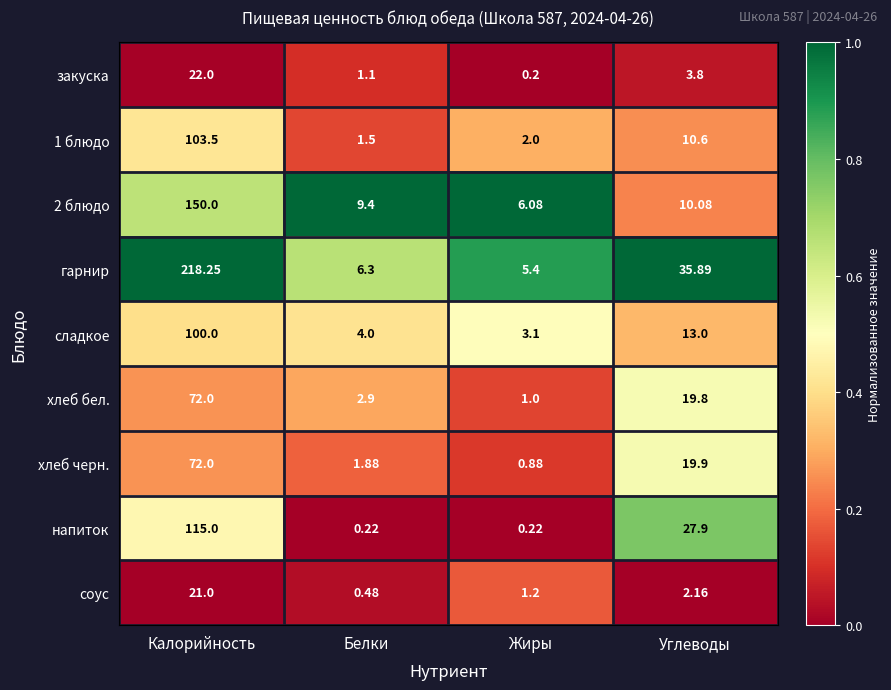

Which series has the widest spread of values?

гарнир